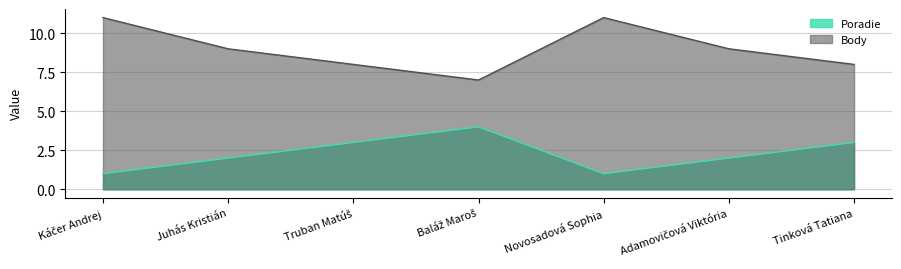

Rank the categories by Body value from lowest to highest.

Baláž Maroš, Truban Matúš, Tinková Tatiana, Juhás Kristián, Adamovičová Viktória, Káčer Andrej, Novosadová Sophia